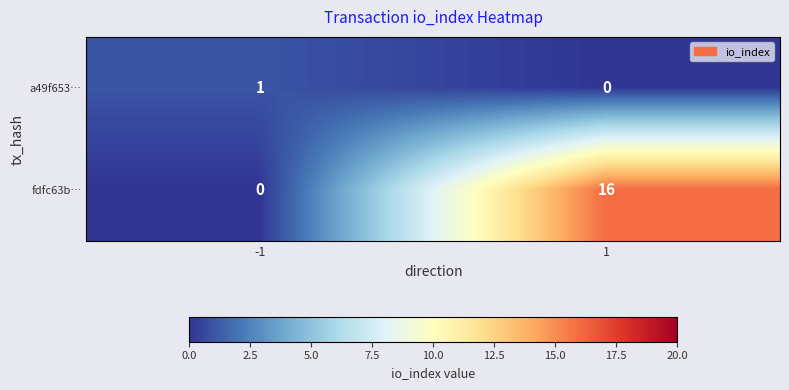

Which series has the largest range (max minus min)?

fdfc63b…